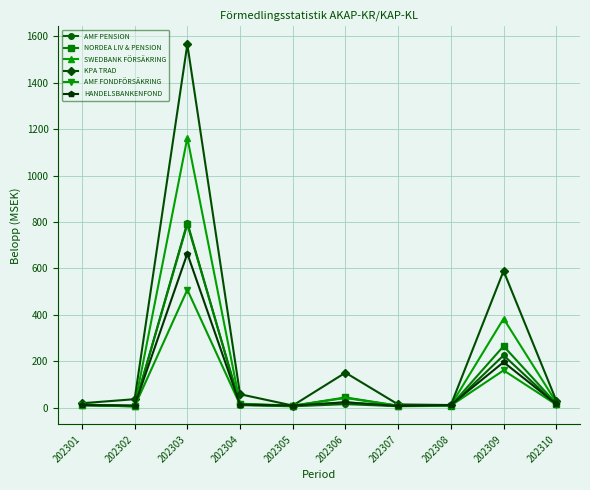

True or false: AMF PENSION has a value of 8.0 at 202308.

True